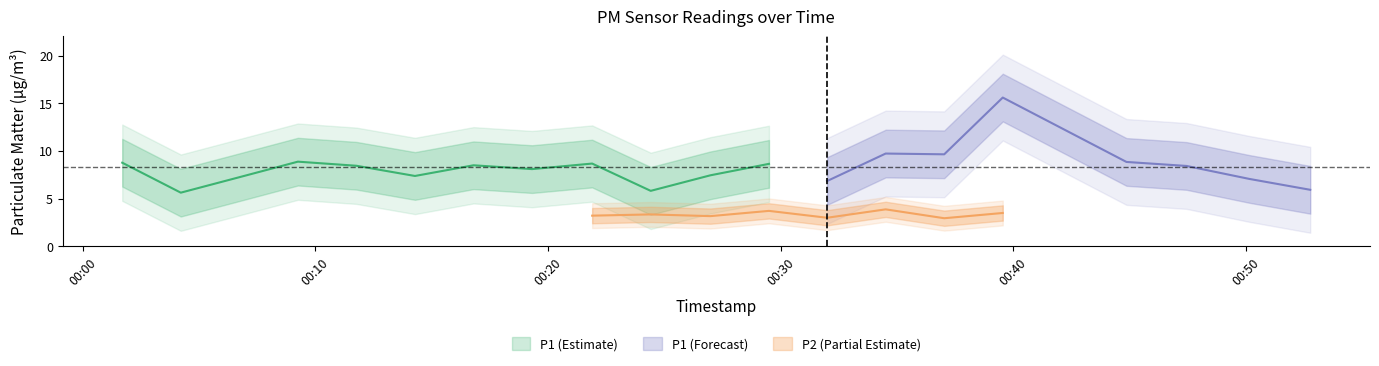

Is it true that P2 equals 4.3 at 2022-09-21T00:52:46?

False